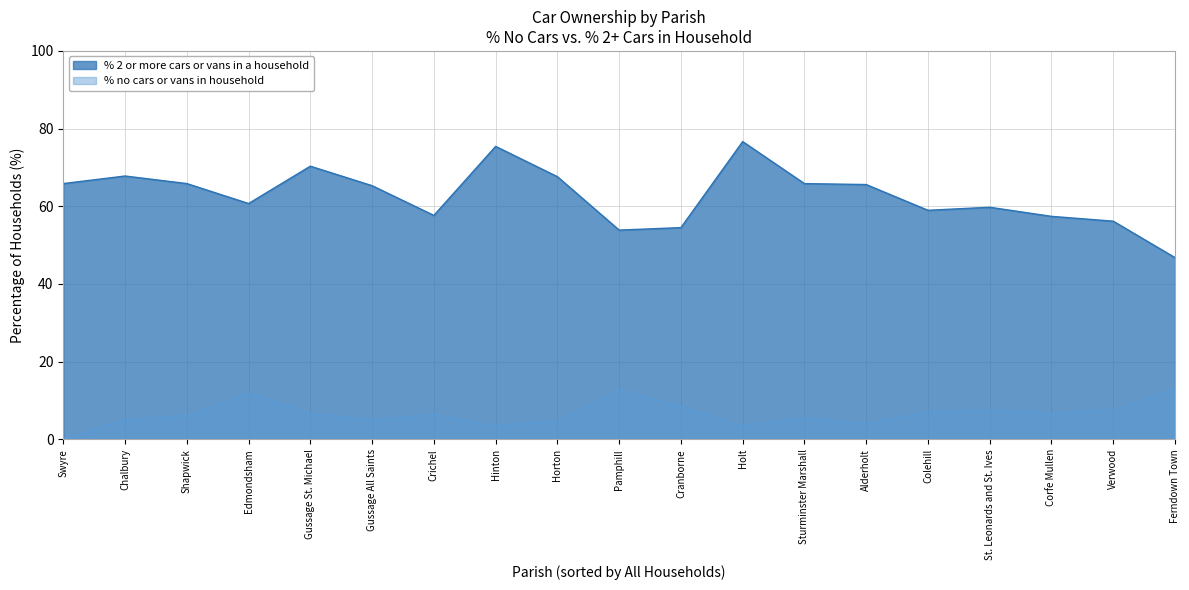

Which series has the largest range (max minus min)?

% 2 or more cars or vans in a household